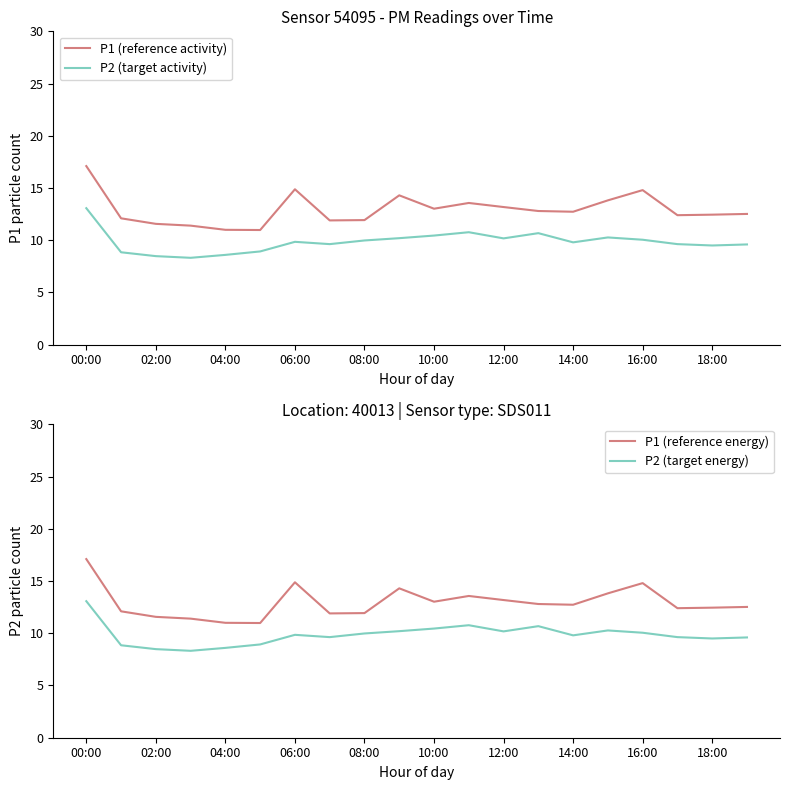

What is the value of the P2 (target energy) point at the 4th from the left?

8.3